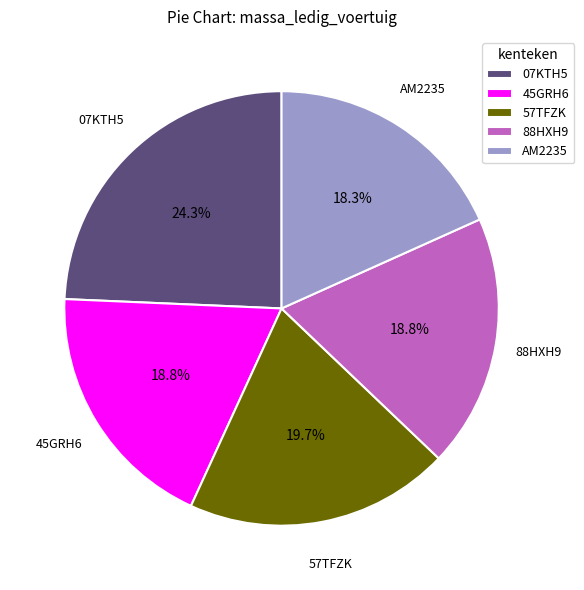

What percentage is the 88HXH9 slice, to the nearest percent?

19%